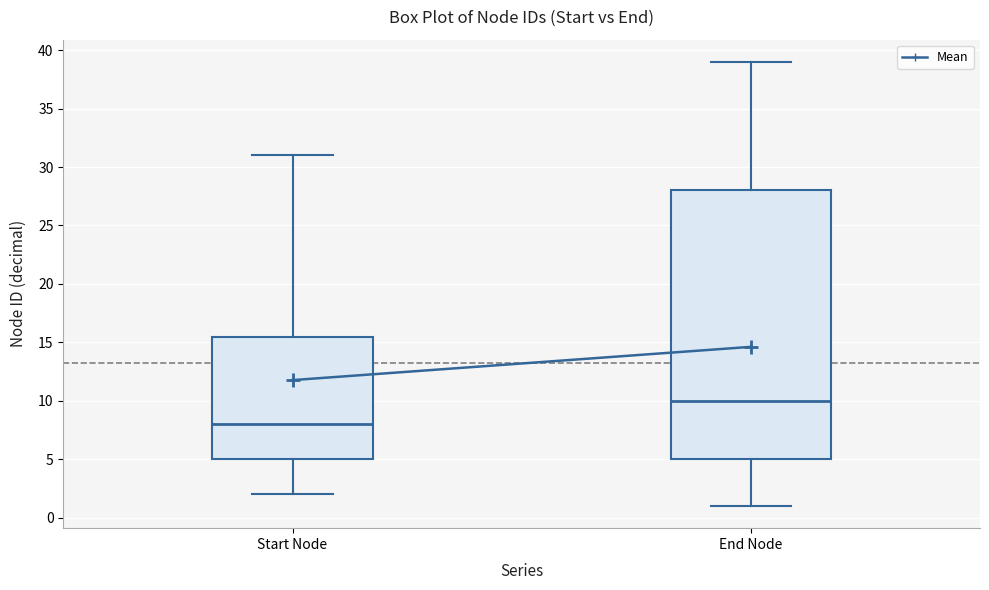

Which box's median line is the highest?

End Node